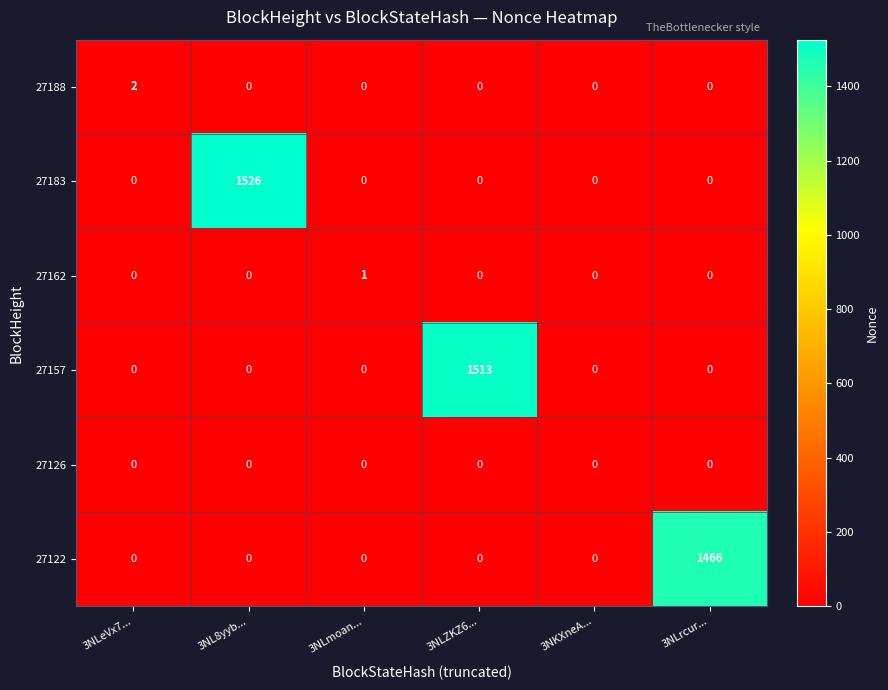

The value of 27157 at 3NLeVx7... is 910. True or false?

False